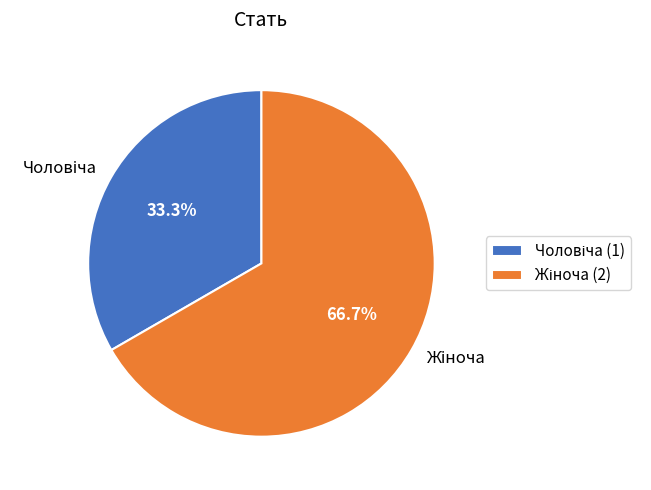

Is there any slice that represents more than half of the pie?

Yes